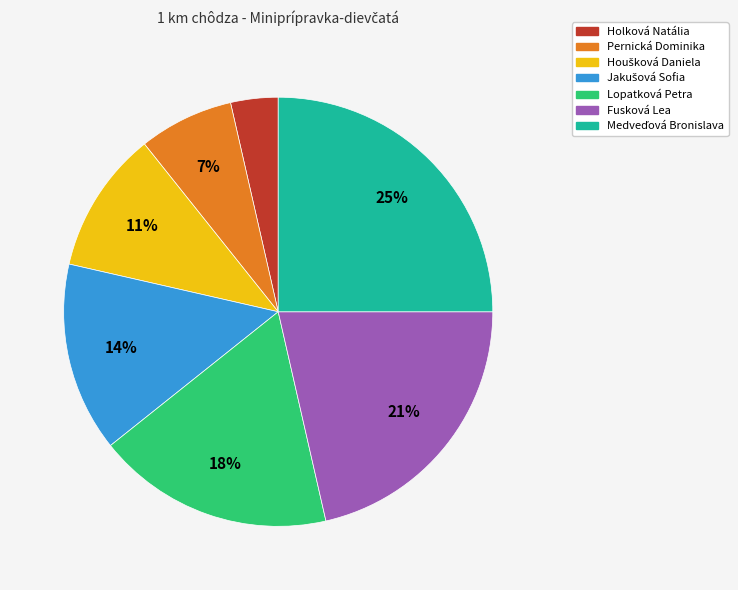

Is the sum of Holková Natália and Fusková Lea greater than half?

No